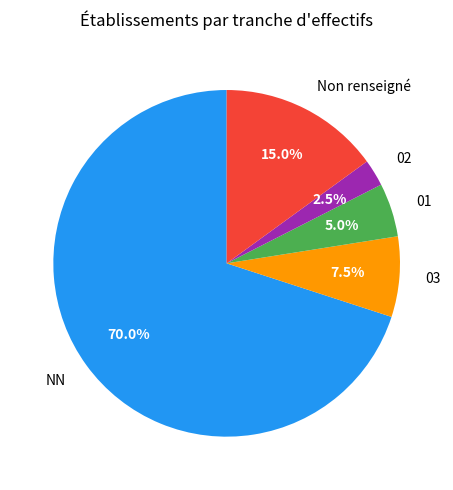

Is the sum of 02 and 03 greater than half?

No